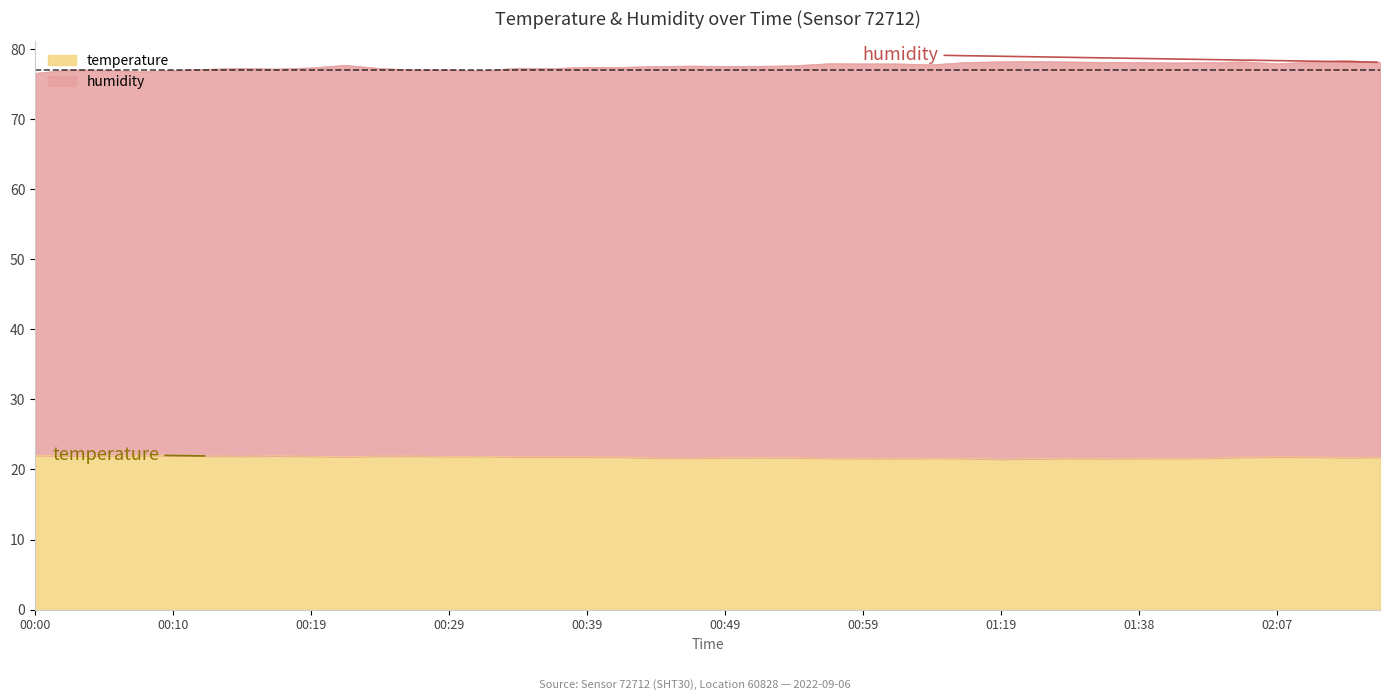

What is the label of the 37th point from the left?

02:07